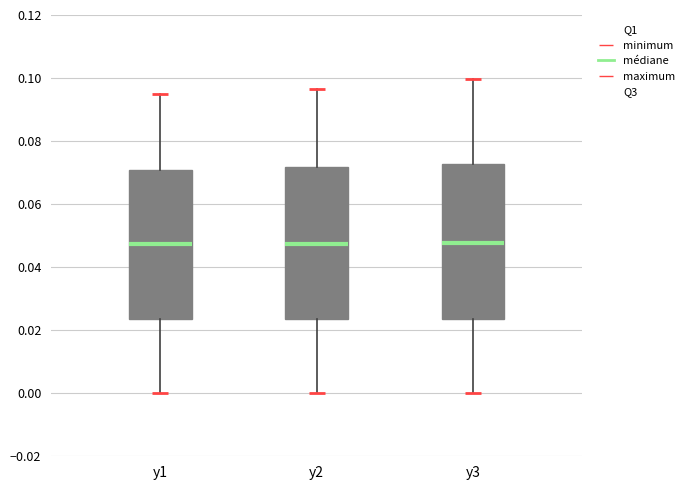

Reading left to right, transcribe this box plot: for each box, give where its median line is, the range the box spans, and where its two whiskers end, as read against the y-axis. The values are not printed on the chart, so give them approximately, as read against the axis.

y1: median 0.048, box 0.024 to 0.070, whiskers 0.000 to 0.094
y2: median 0.048, box 0.024 to 0.072, whiskers 0.000 to 0.096
y3: median 0.048, box 0.024 to 0.072, whiskers 0.000 to 0.100